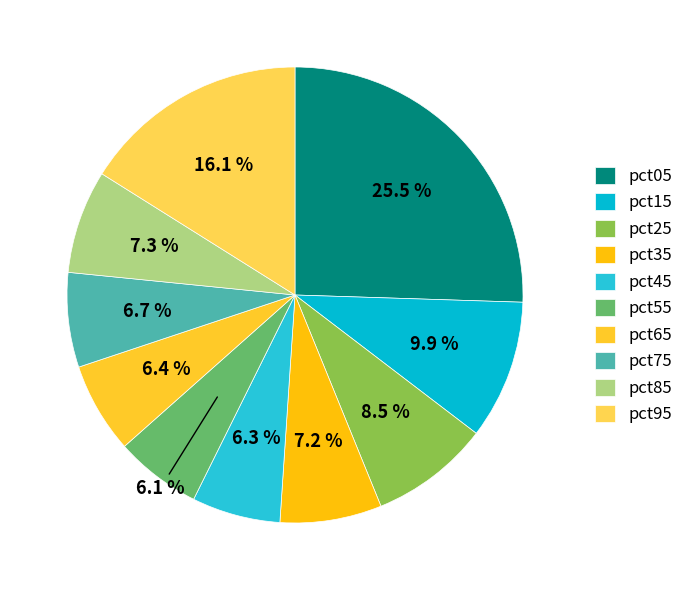

How much of the chart is everything except pct65?

93.6%